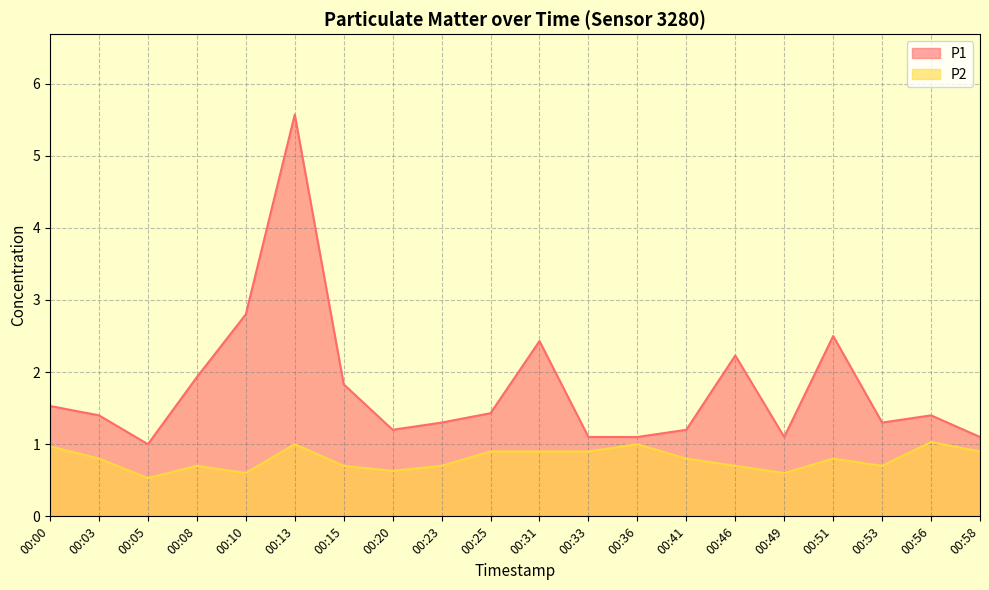

Which series has the widest spread of values?

P1